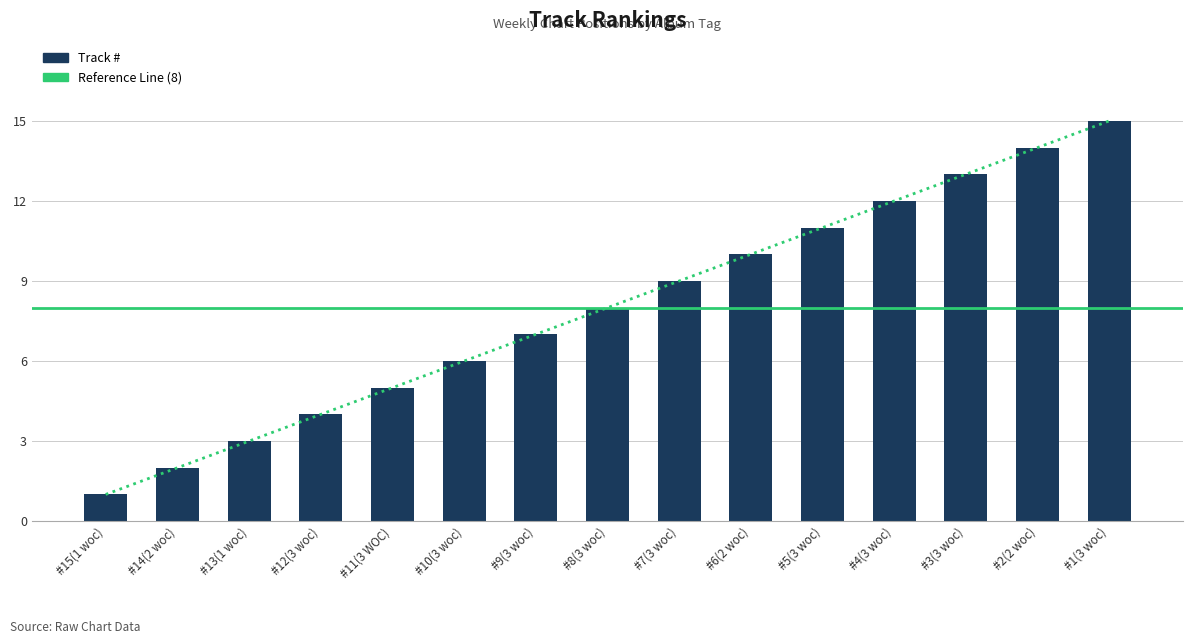

Rank the categories by value from highest to lowest.

#1(3 woc), #2(2 woc), #3(3 woc), #4(3 woc), #5(3 woc), #6(2 woc), #7(3 woc), #8(3 woc), #9(3 woc), #10(3 woc), #11(3 WOC), #12(3 woc), #13(1 woc), #14(2 woc), #15(1 woc)